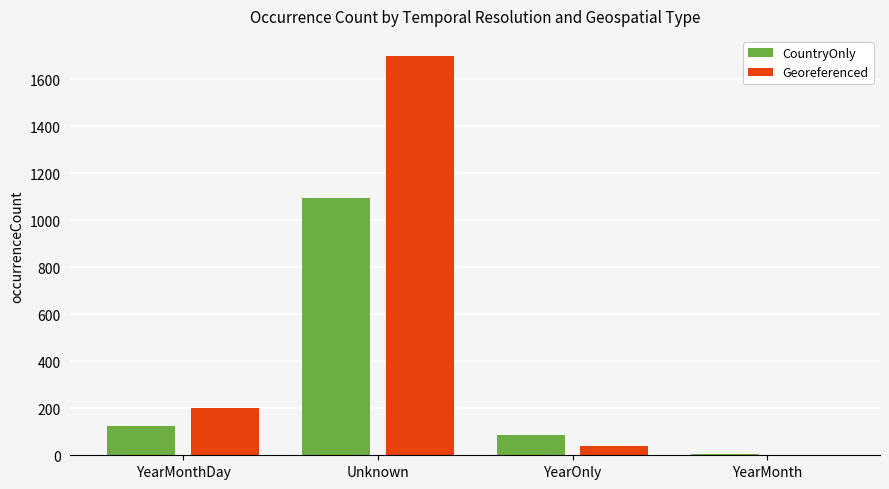

Reading left to right, list all the values displayed in this chart.

CountryOnly: 126	1095	85	4
Georeferenced: 200	1700	40	2